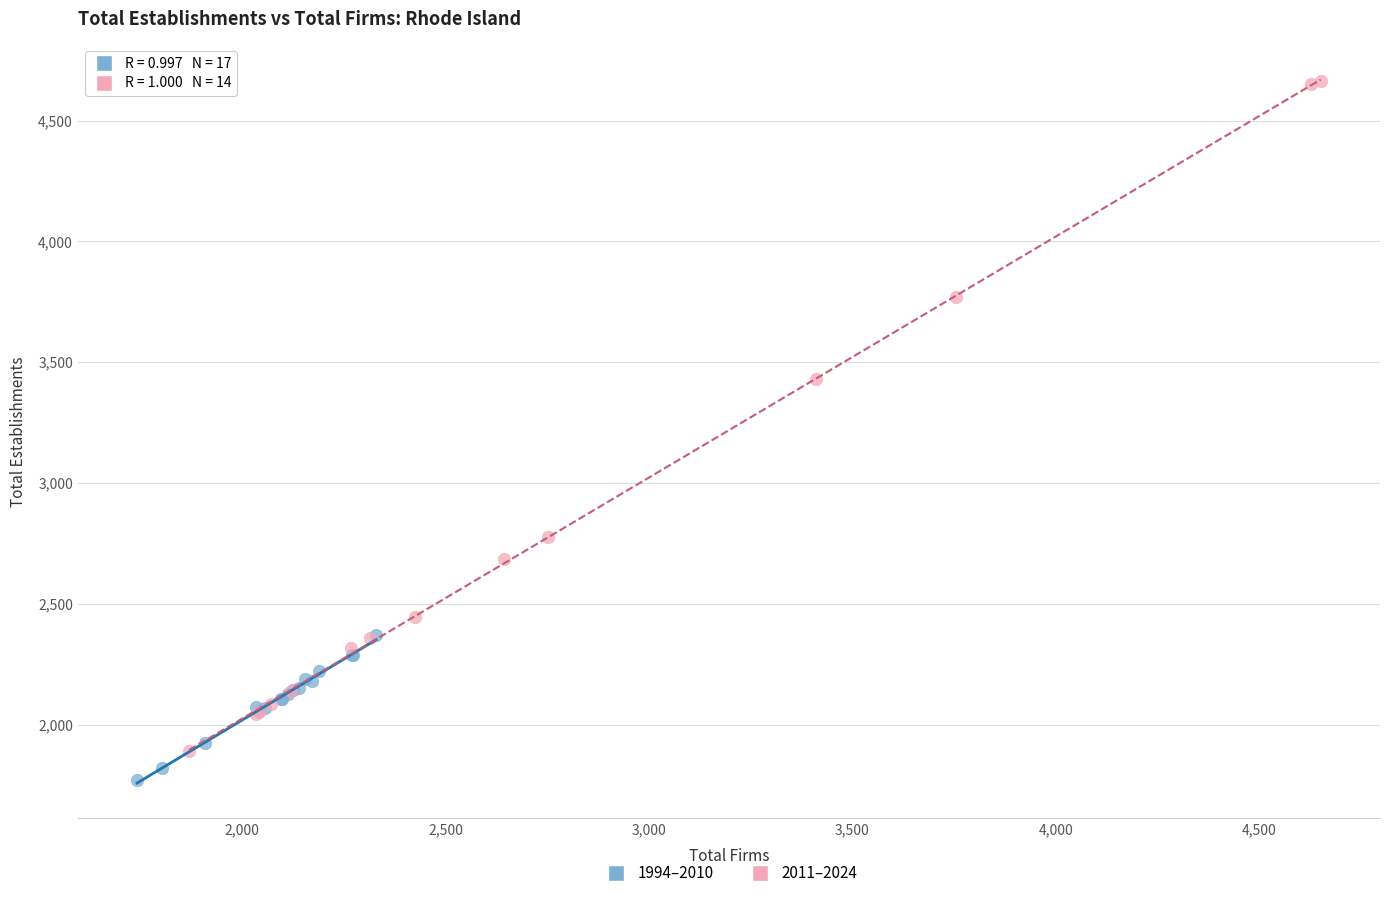

Which series has the widest spread of Y values?

2011–2024